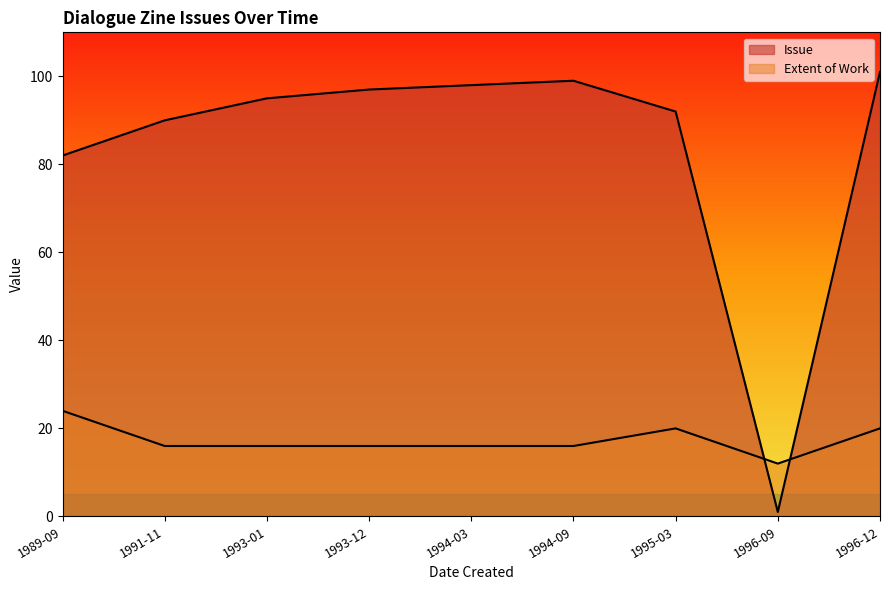

What is the sum of all Issue values?

755